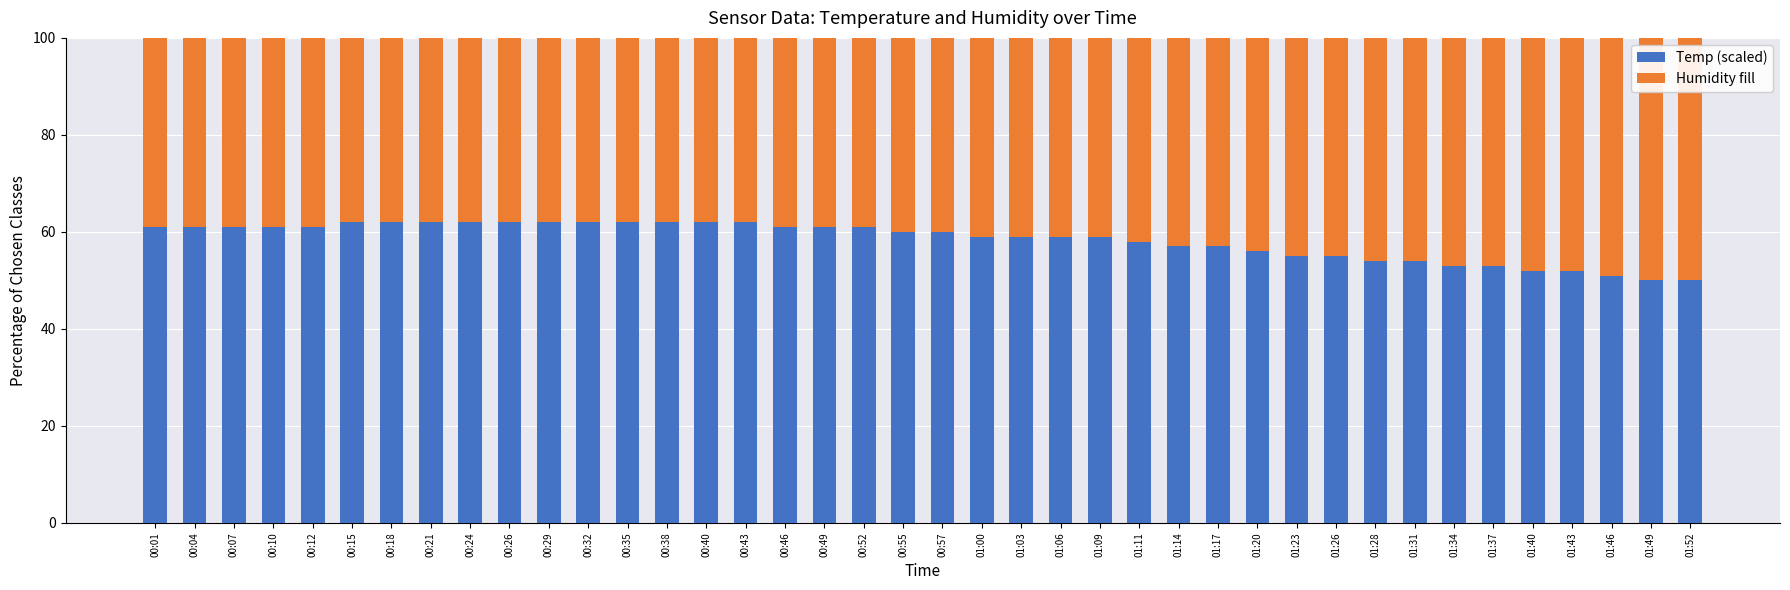

What is the highest value of the Temp (scaled) series?

62.0